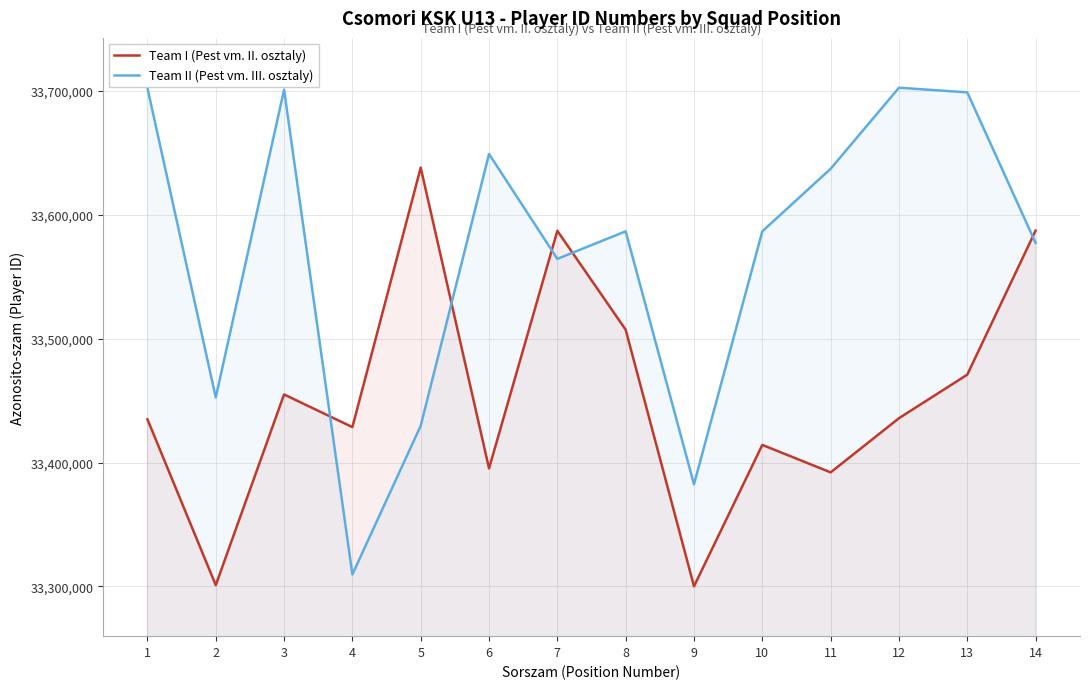

What is the value of the Team I (Pest vm. II. osztaly) point at the 12th from the left?

33435873